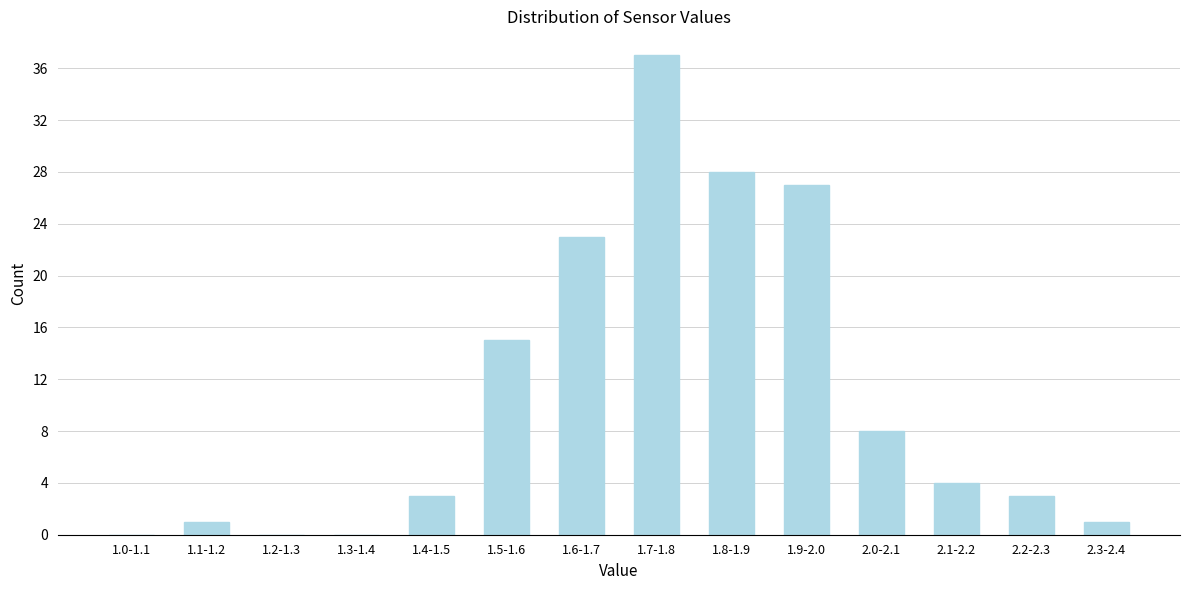

Reading left to right, extract all data points from this chart.

1.0-1.1=0	1.1-1.2=1	1.2-1.3=0	1.3-1.4=0	1.4-1.5=3	1.5-1.6=15	1.6-1.7=23	1.7-1.8=37	1.8-1.9=28	1.9-2.0=27	2.0-2.1=8	2.1-2.2=4	2.2-2.3=3	2.3-2.4=1